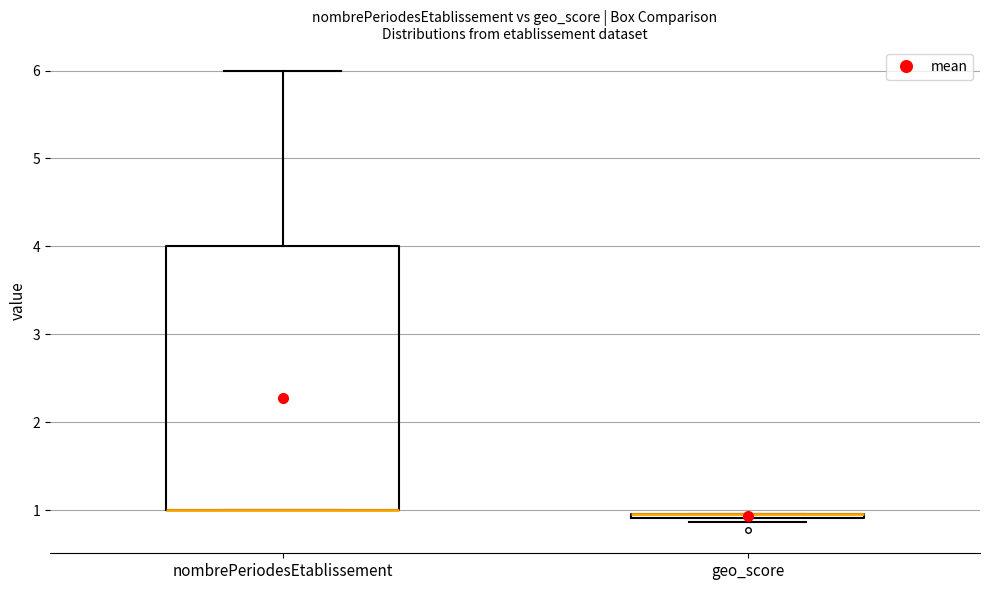

Which box is the tallest, from its lower edge to its upper edge?

nombrePeriodesEtablissement